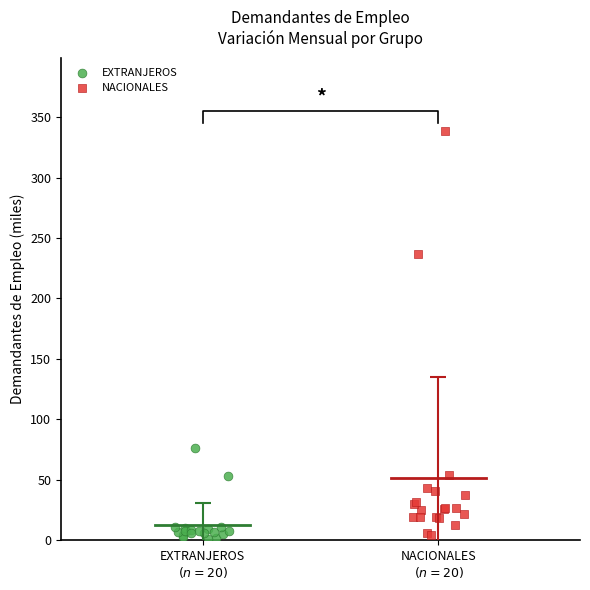

Which series contains the highest Y value?

NACIONALES